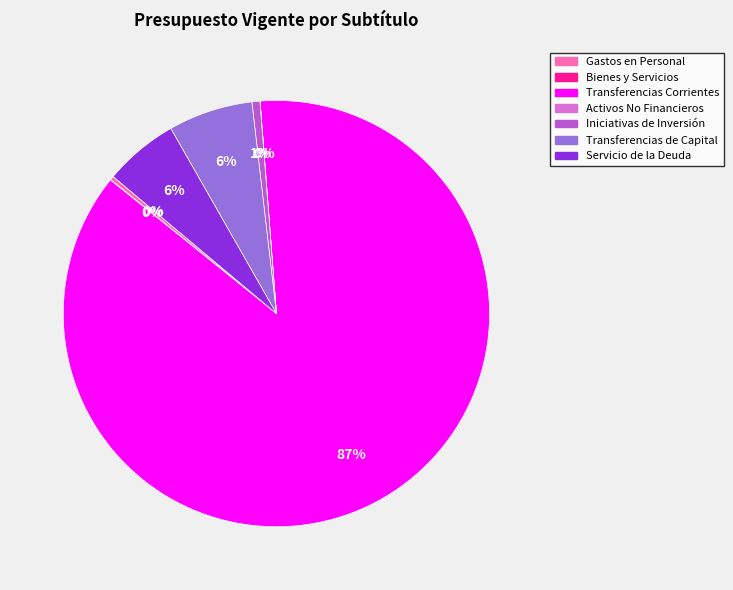

Is it true that Servicio de la Deuda is 6% of the pie?

True